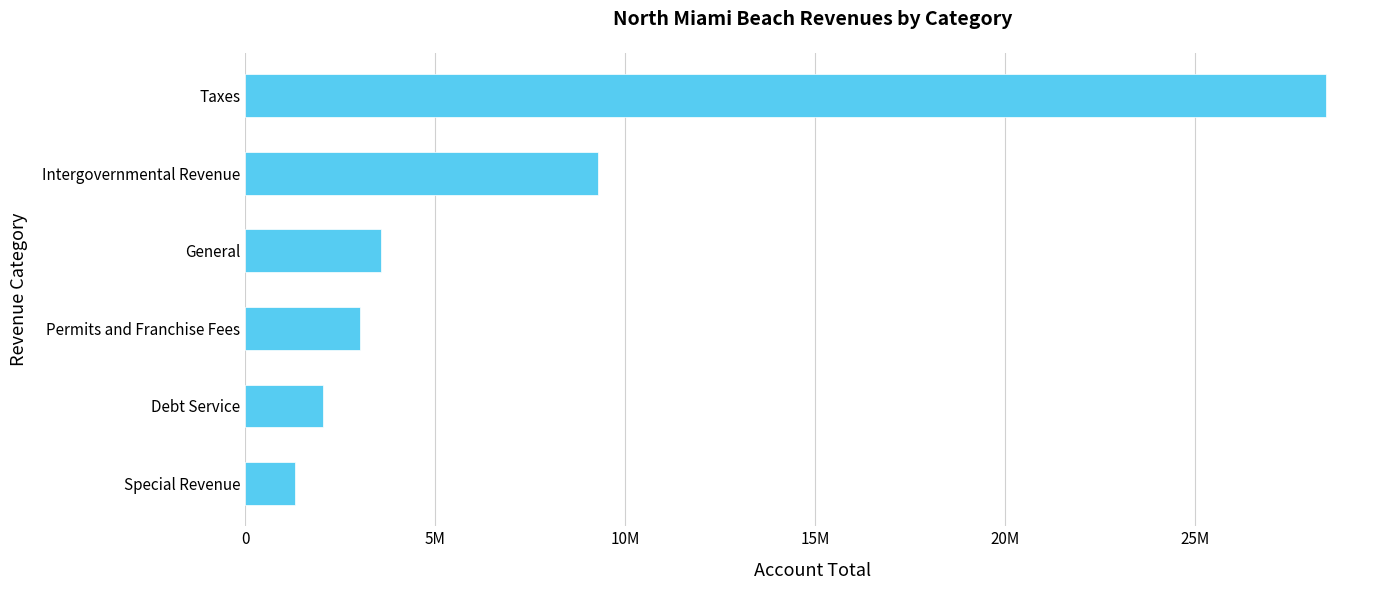

Does the chart contain any negative values?

No